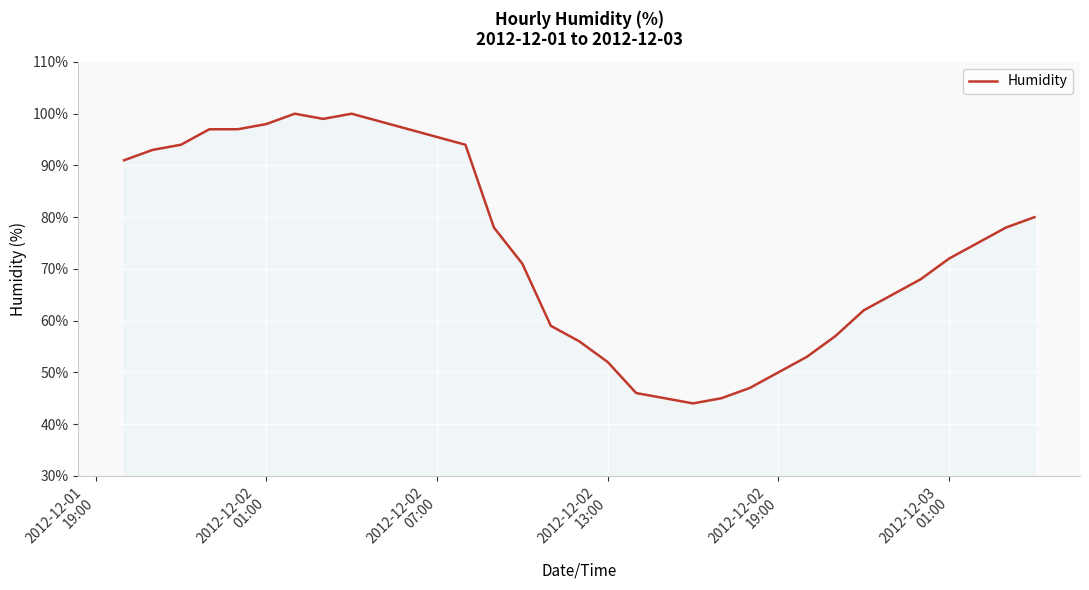

How many lines are shown in the chart?

1